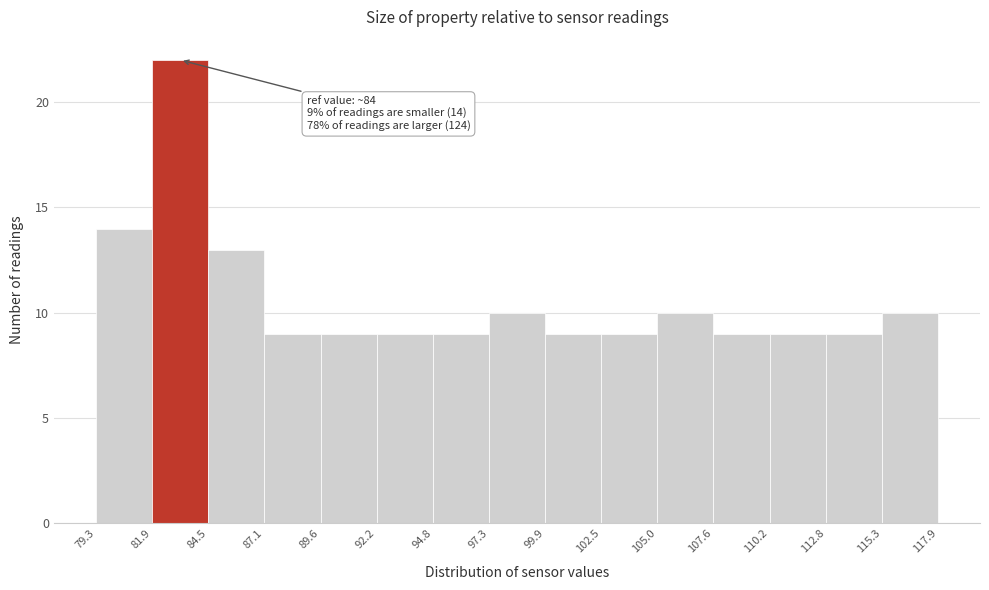

Over which range of the x-axis is the bar tallest?

81.9 to 84.5